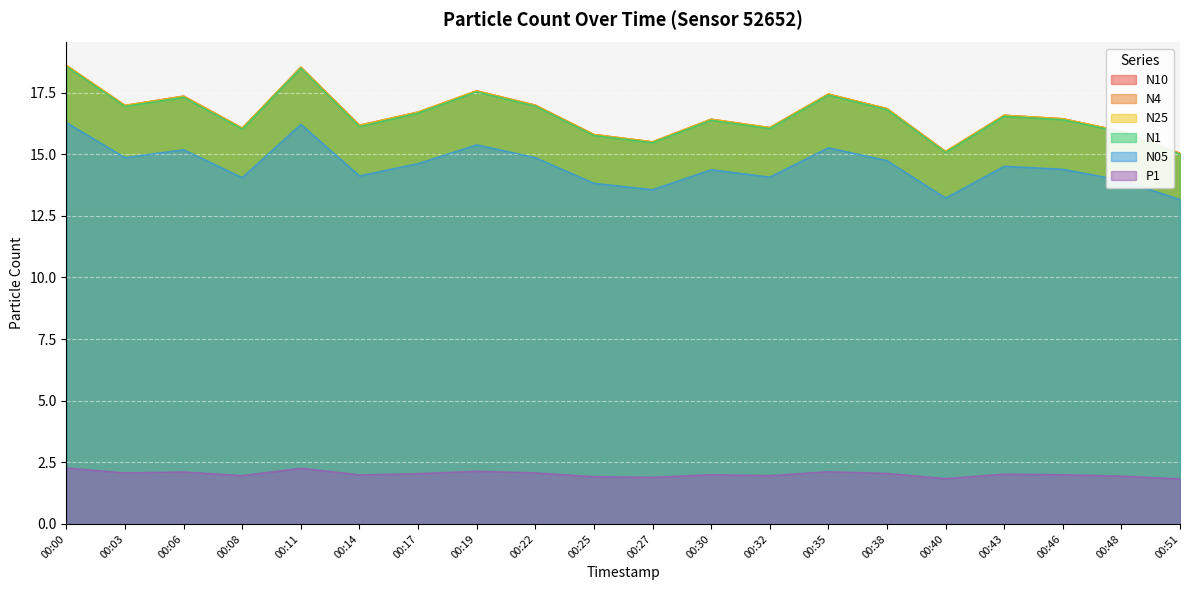

What is the spread (max minus min) of values at 00:17?

14.7